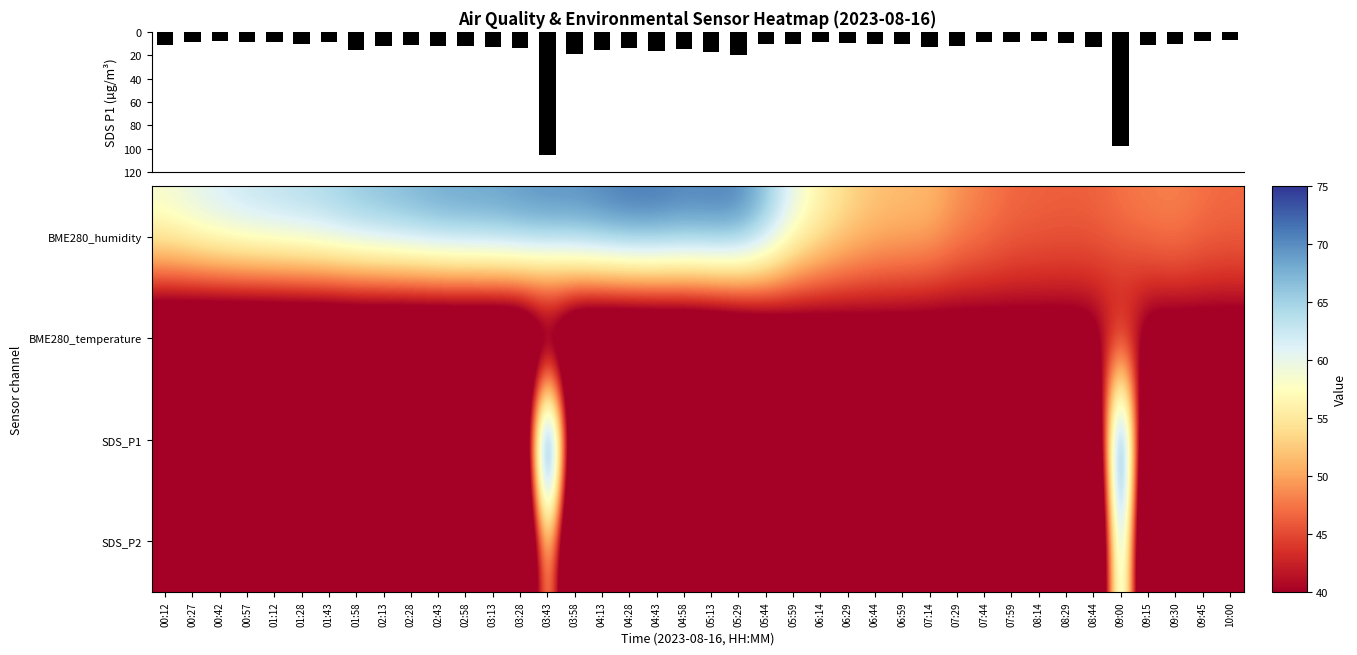

Which series has the widest spread of values?

SDS_P1